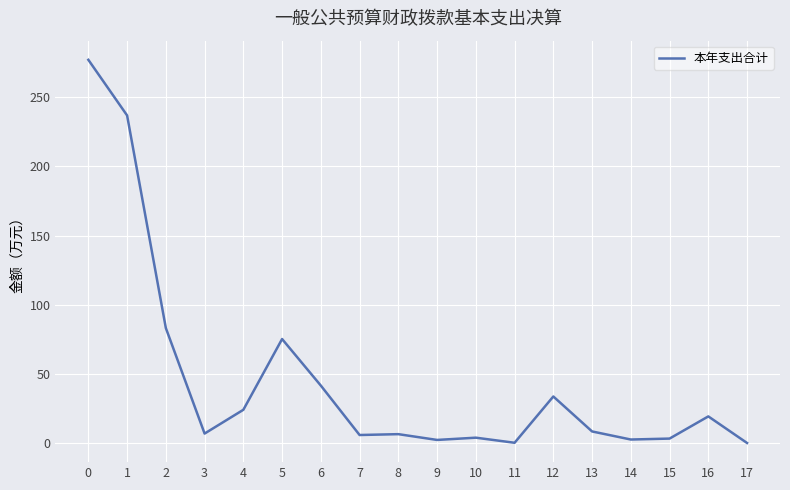

True or false: the data shows 52.0 at 12.

False